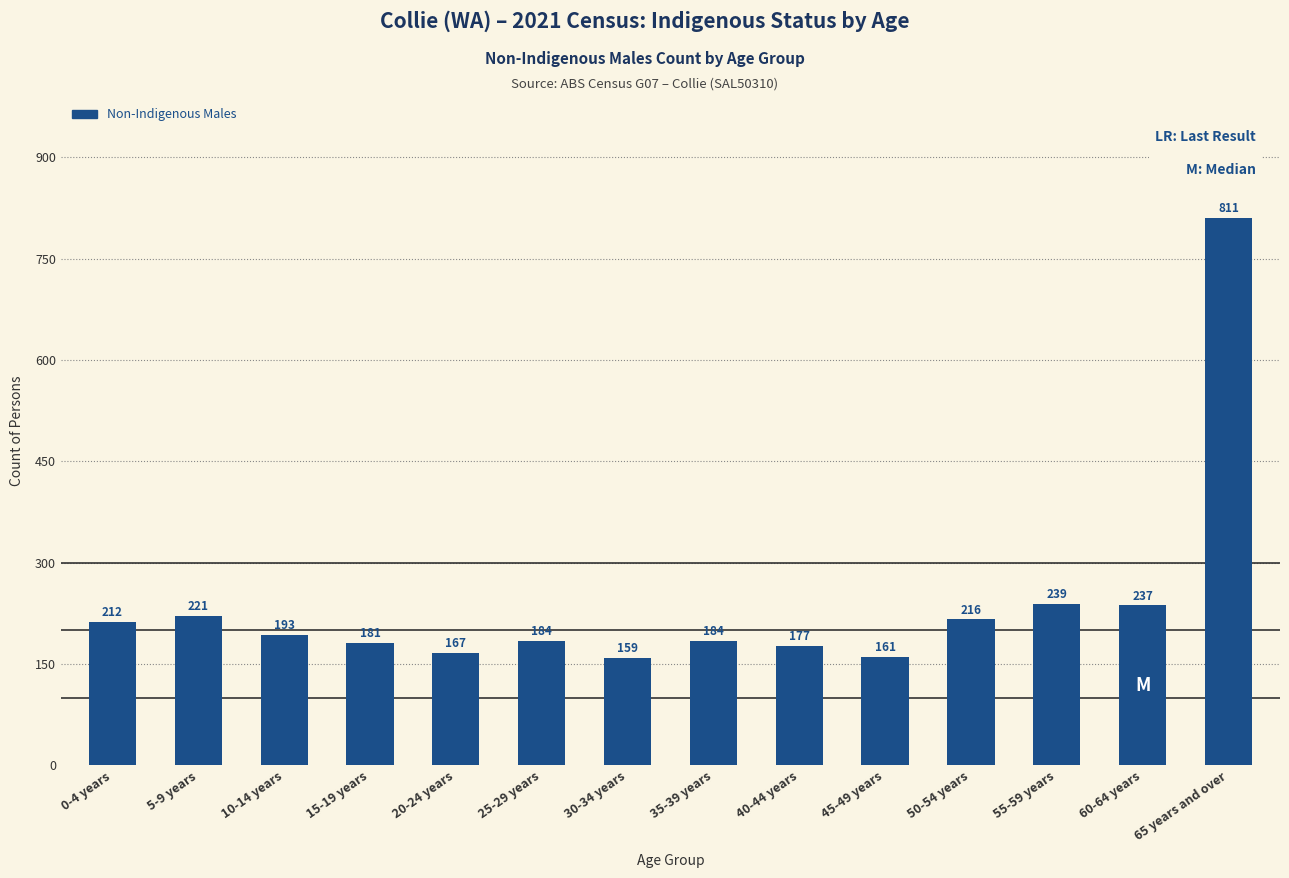

What is the sum of all values?

3342